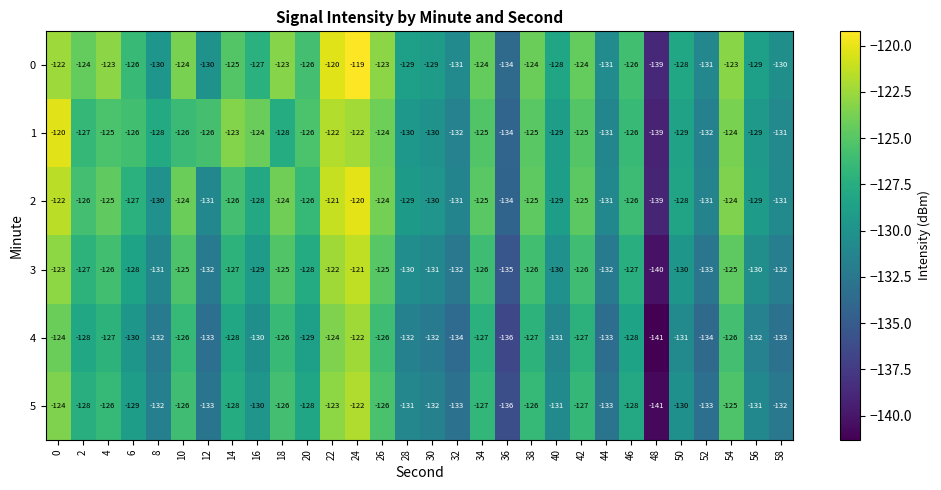

Is the value of 2 at 56 greater than the value of 0 at 54?

No